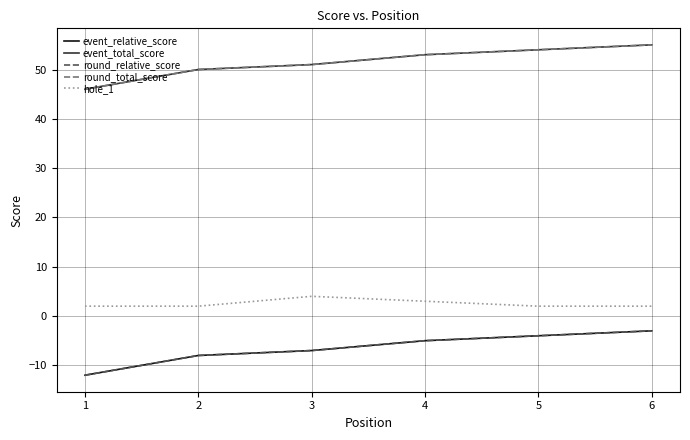

At 6, list the series in order from smallest to largest.

event_relative_score, round_relative_score, hole_1, event_total_score, round_total_score